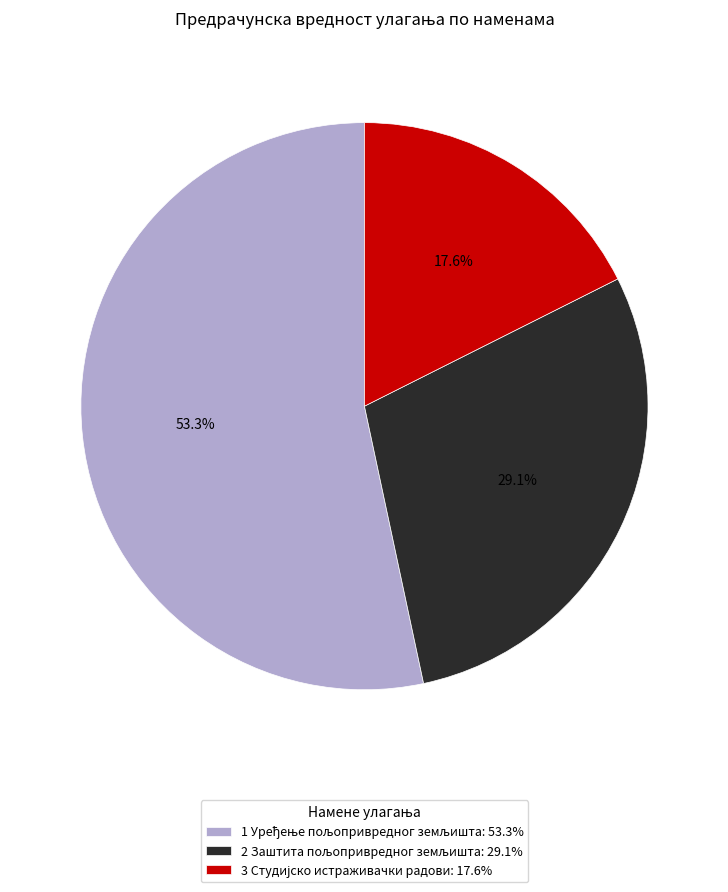

Does any single category account for the majority?

Yes